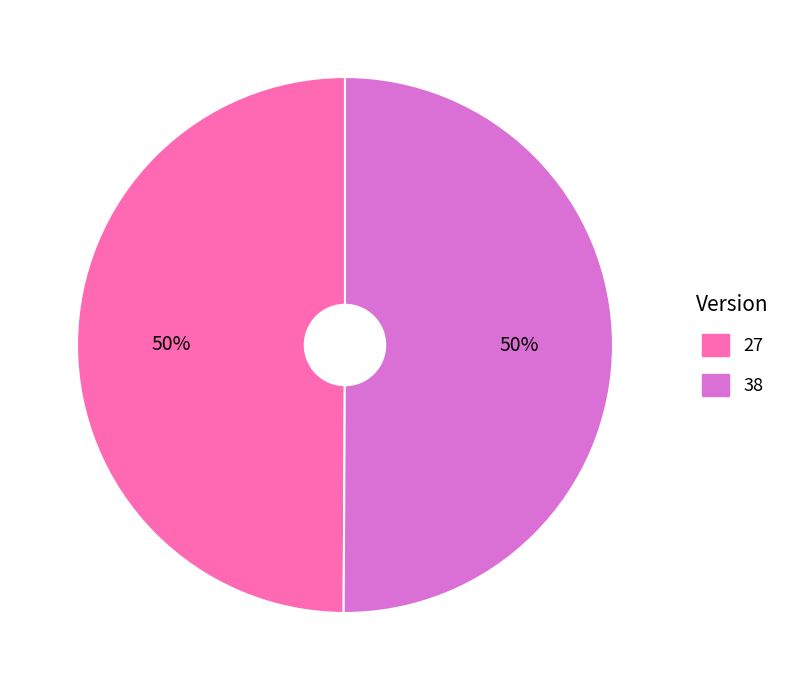

The 38 slice represents 50% of the pie. True or false?

True